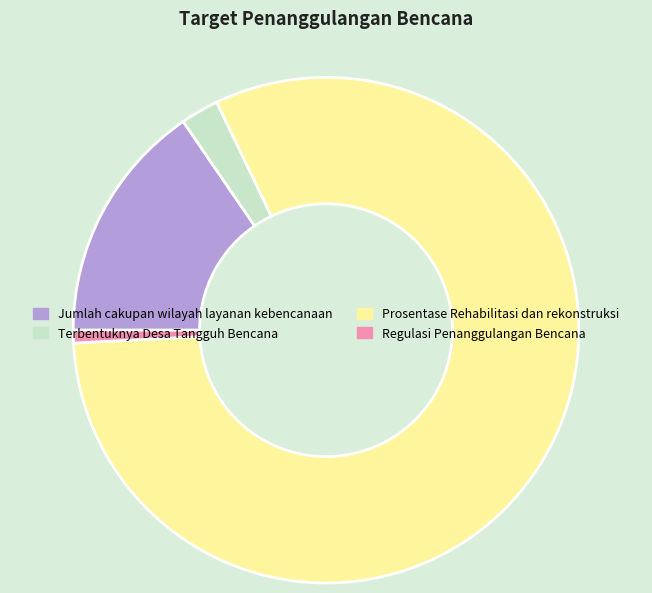

Which slice represents more than half of the pie?

Prosentase Rehabilitasi dan rekonstruksi